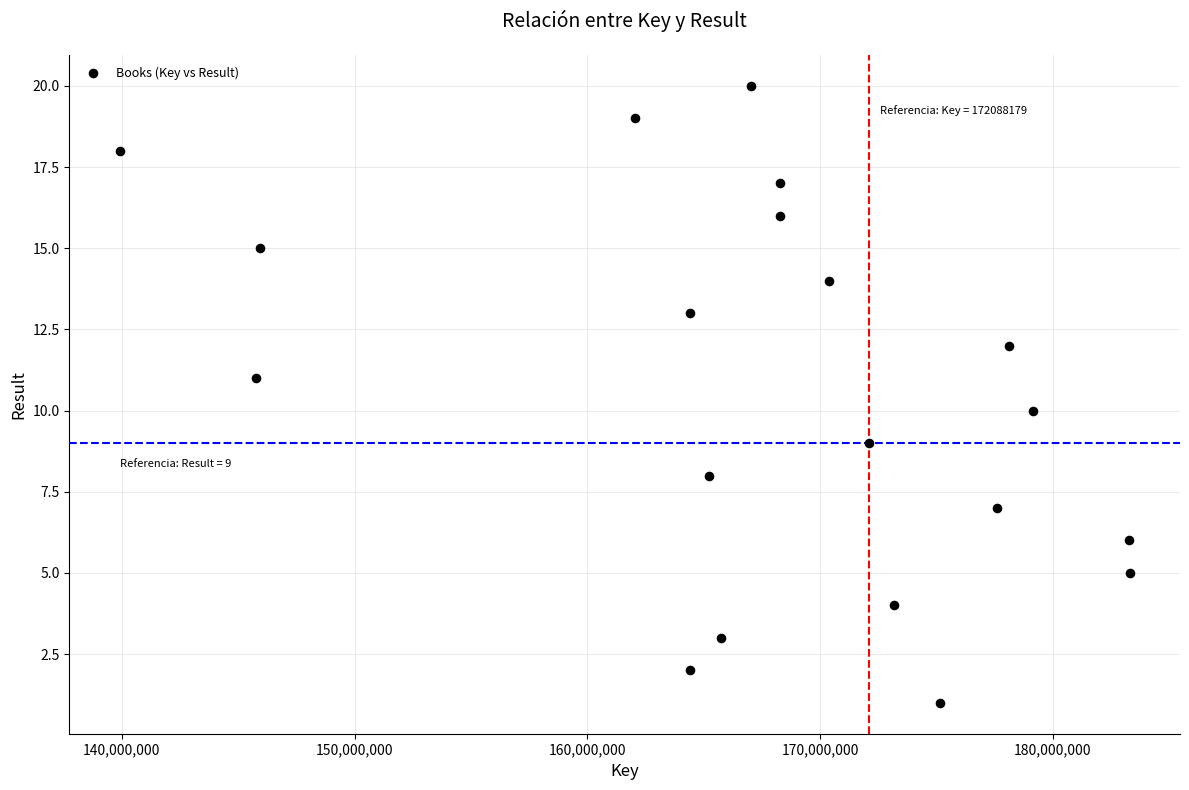

What is the range of X values (max minus min)?

43382420